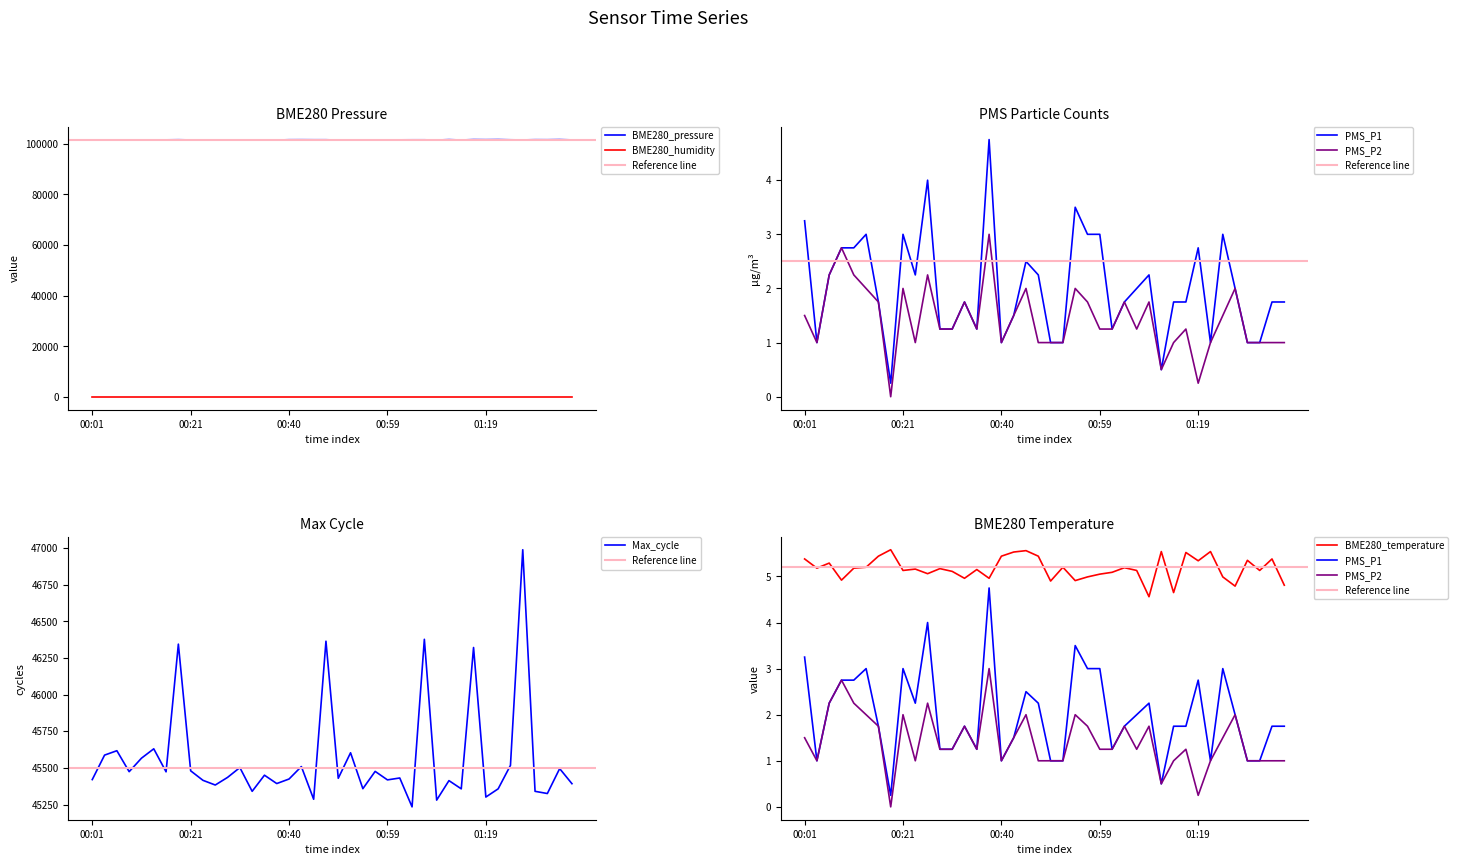

Rank the categories by BME280_pressure value from highest to lowest.

01:21, 01:33, 01:17, 01:12, 01:19, 01:29, 00:42, 01:31, 00:40, 00:18, 00:45, 00:47, 01:24, 01:07, 01:04, 01:02, 00:16, 00:59, 00:35, 00:23, 00:52, 01:36, 00:21, 01:26, 00:30, 00:01, 00:57, 00:06, 00:28, 00:55, 00:11, 00:13, 01:14, 00:04, 00:33, 00:37, 00:25, 01:09, 00:50, 00:08